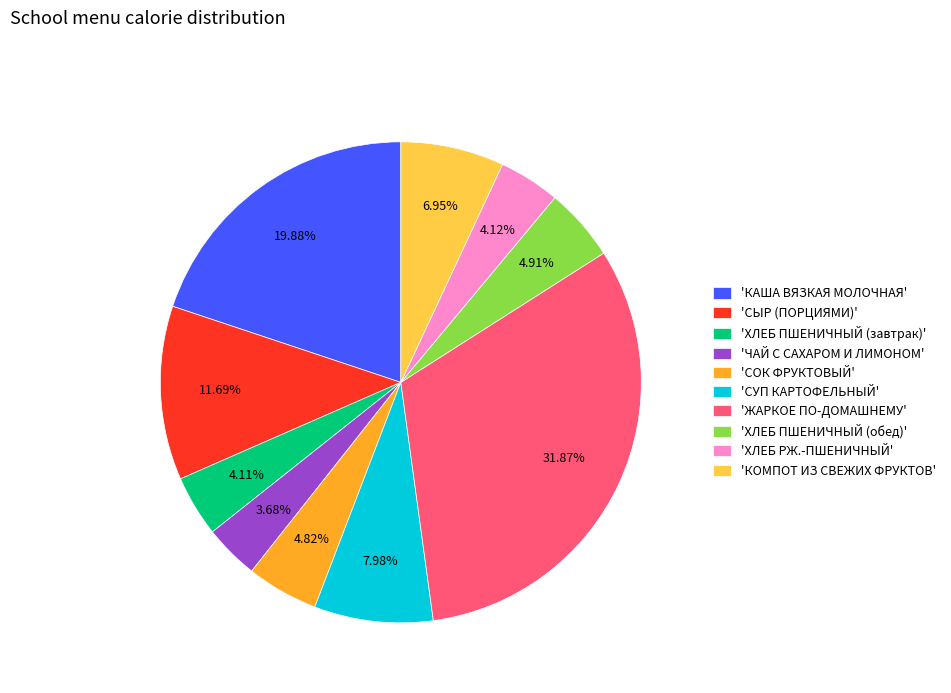

How many slices are in this pie chart?

10